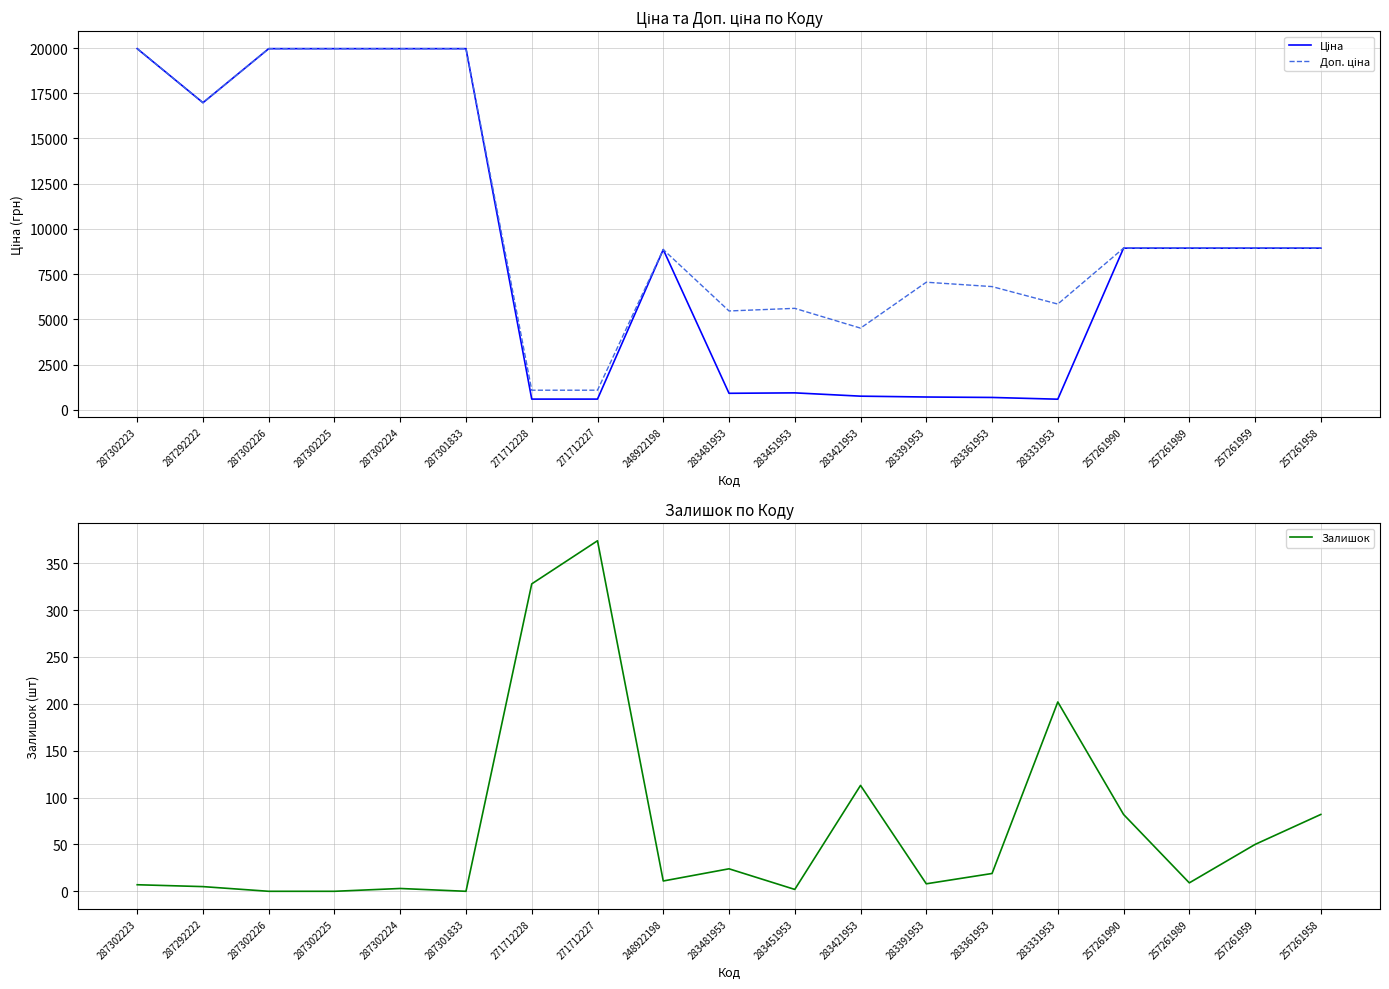

What is the lowest value of the Доп. ціна series?

1081.7